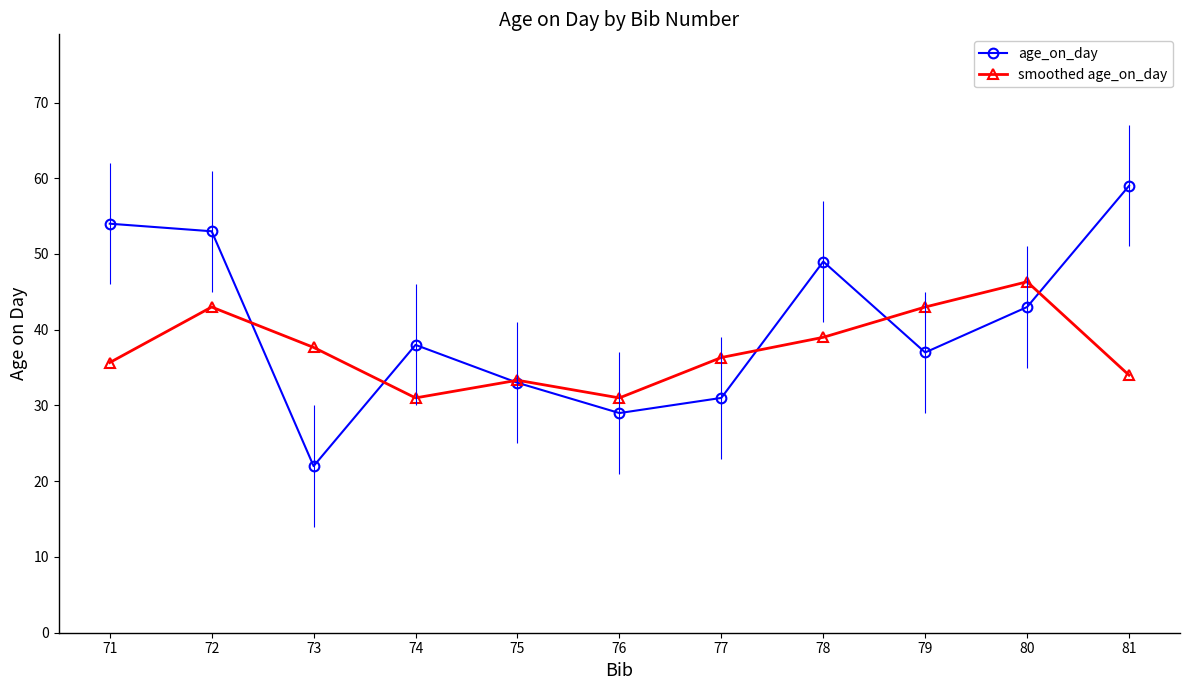

Where is the first local maximum for age_on_day?

74